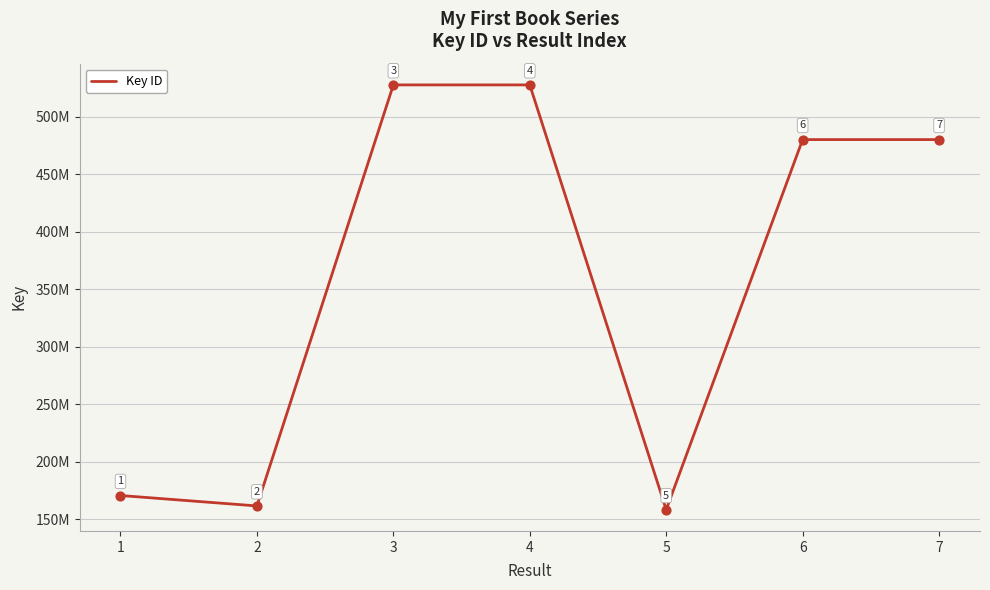

What is the change in value from 1 to 3?

+357212925